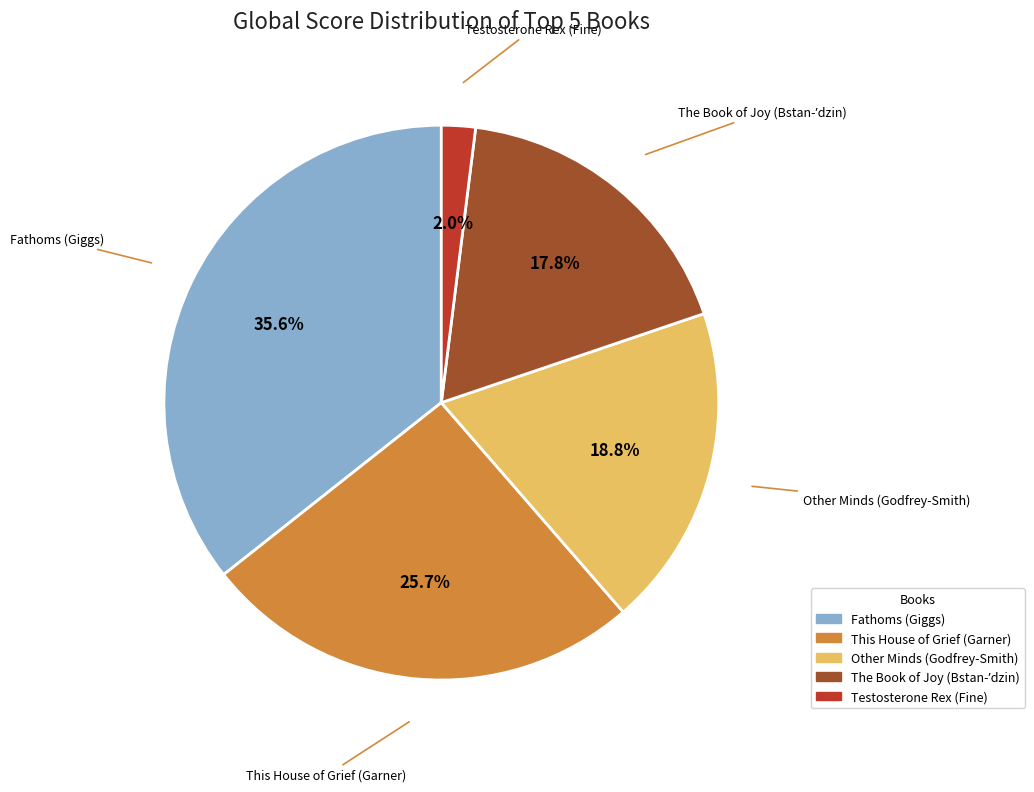

What percentage is NOT represented by This House of Grief (Garner)?

74.3%